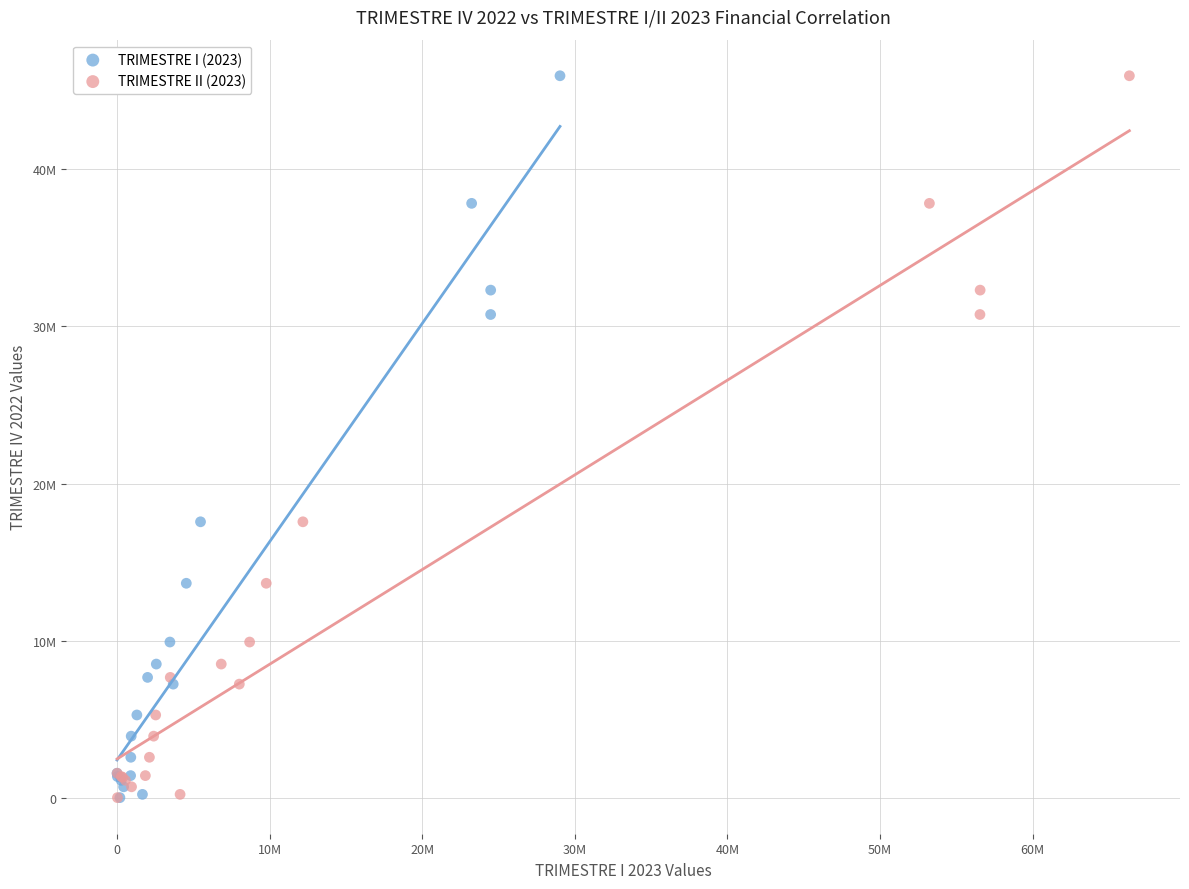

What are all the series names shown in the legend?

TRIMESTRE I (2023), TRIMESTRE II (2023)